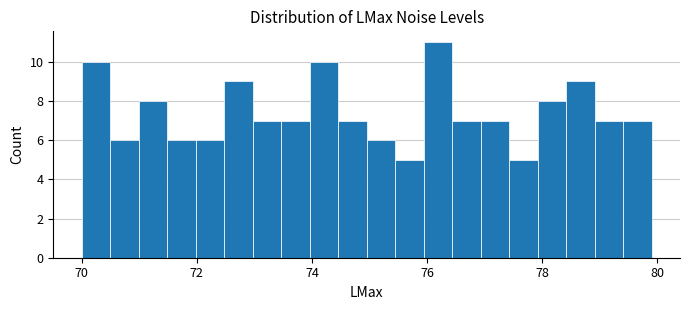

Read against the x-axis, roughly where is the centre of the tallest bar?

76.2